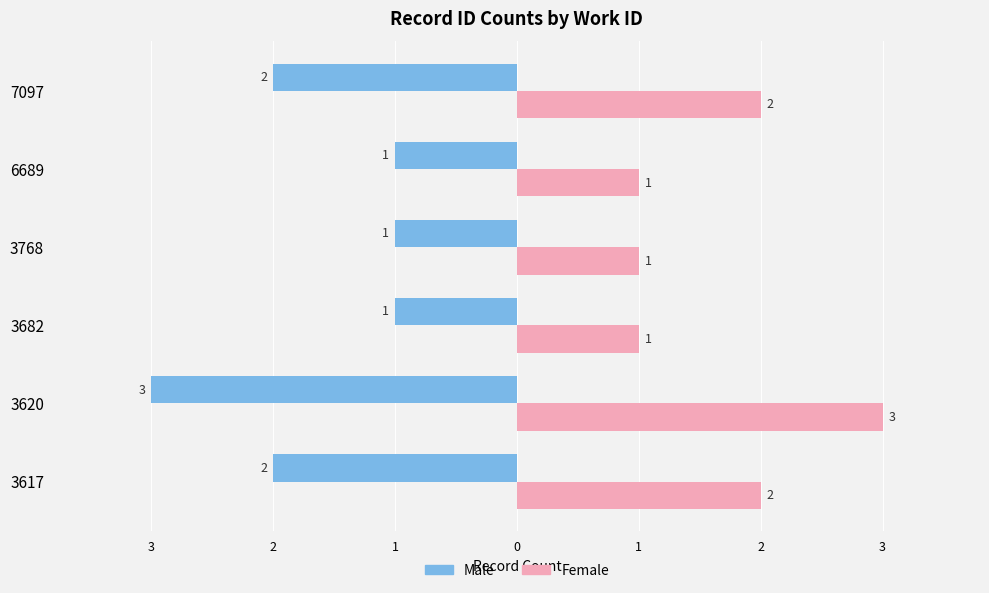

What are all the series names shown in the legend?

Male, Female